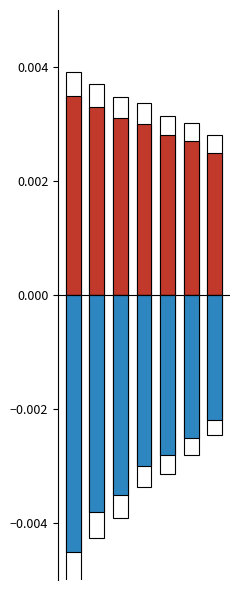

Which series has the largest total across all categories?

Positive